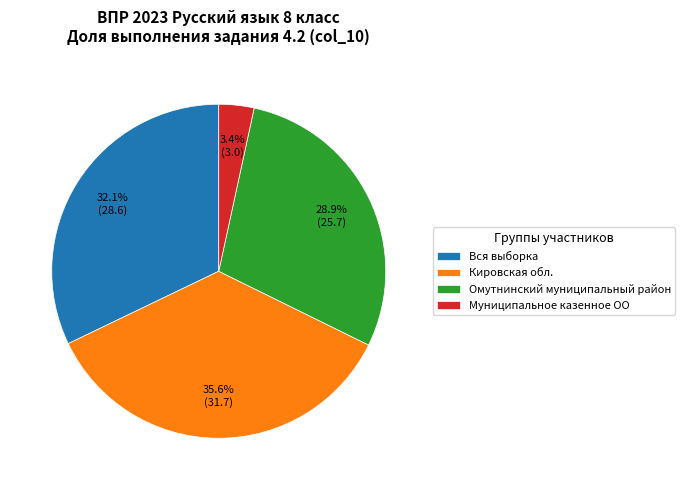

Which has a higher value, Омутнинский муниципальный район or Муниципальное казенное ОО?

Омутнинский муниципальный район